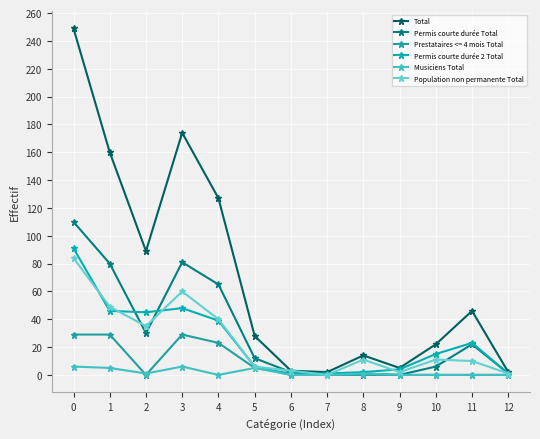

How many intersections are there between Permis courte durée 2 Total and Population non permanente Total?

6